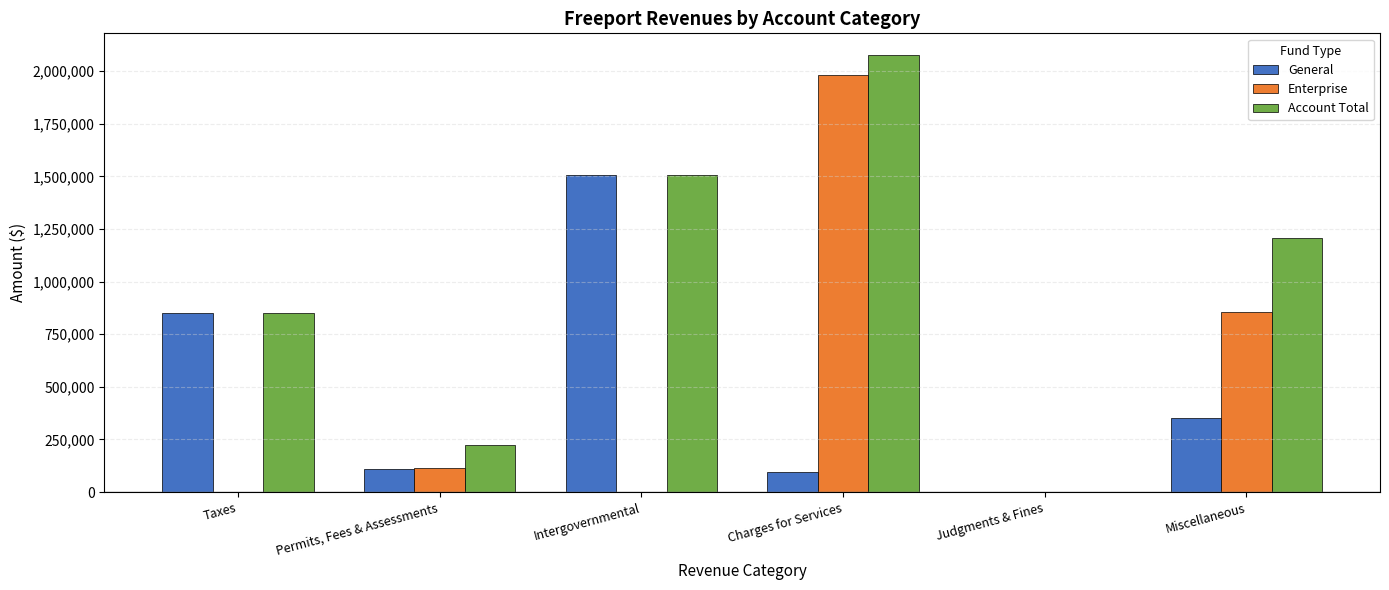

Reading left to right, transcribe all the data shown in this chart.

General: 852674	110108	1504376	93310	448	350462
Enterprise: 0	112760	0	1982851	0	856517
Account Total: 852674	222868	1504376	2076161	448	1206979